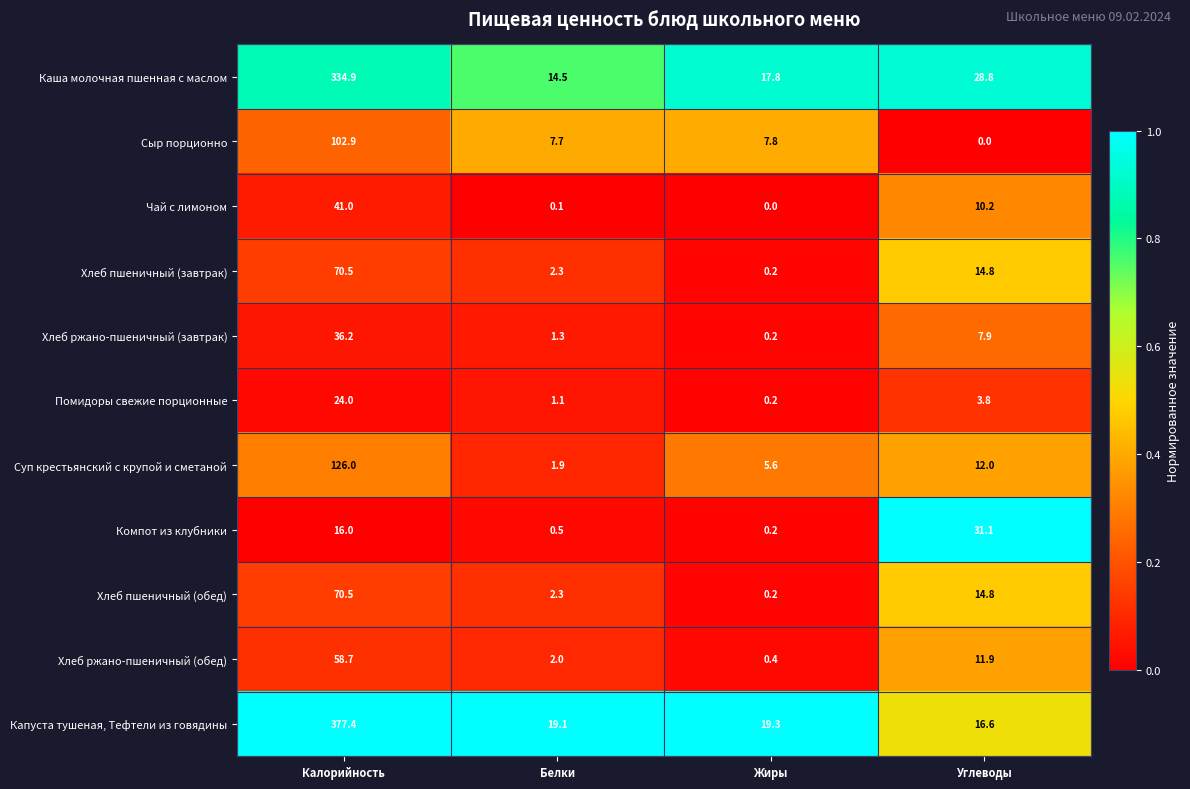

What is the spread (max minus min) of values at Белки?

19.0